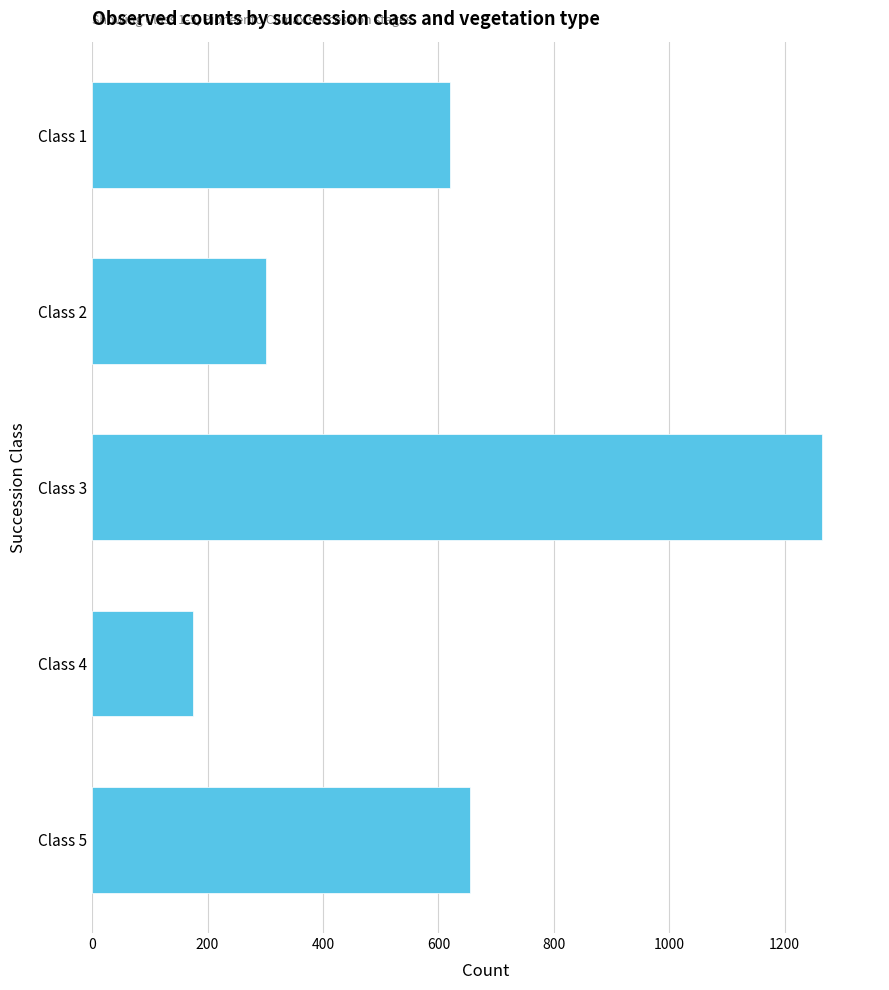

List the labels in order of value, smallest first.

Class 4, Class 2, Class 1, Class 5, Class 3